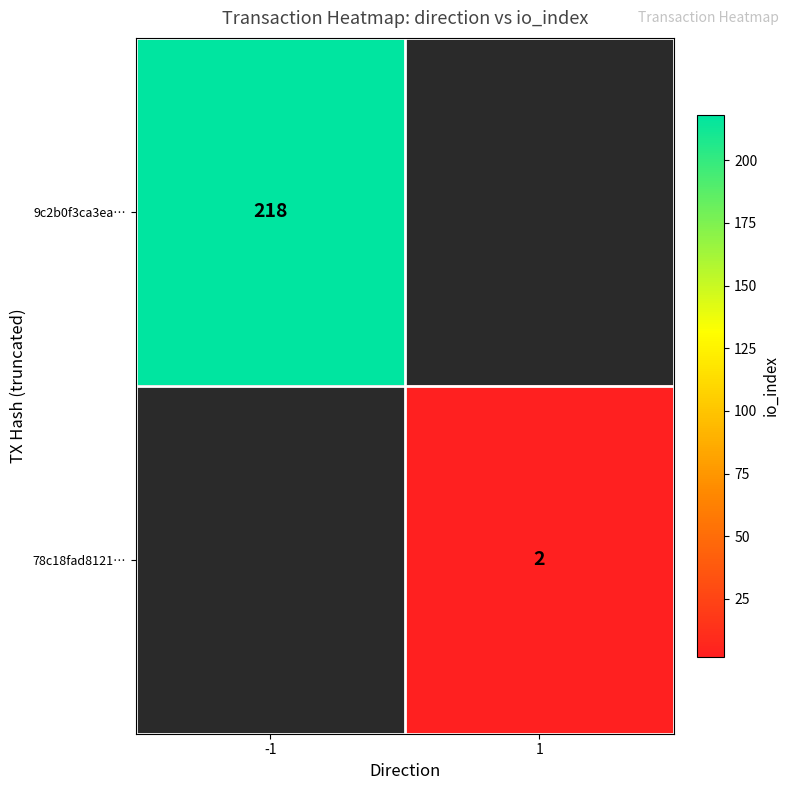

True or false: 9c2b0f3ca3ea… has a value of 68.3 at -1.

False